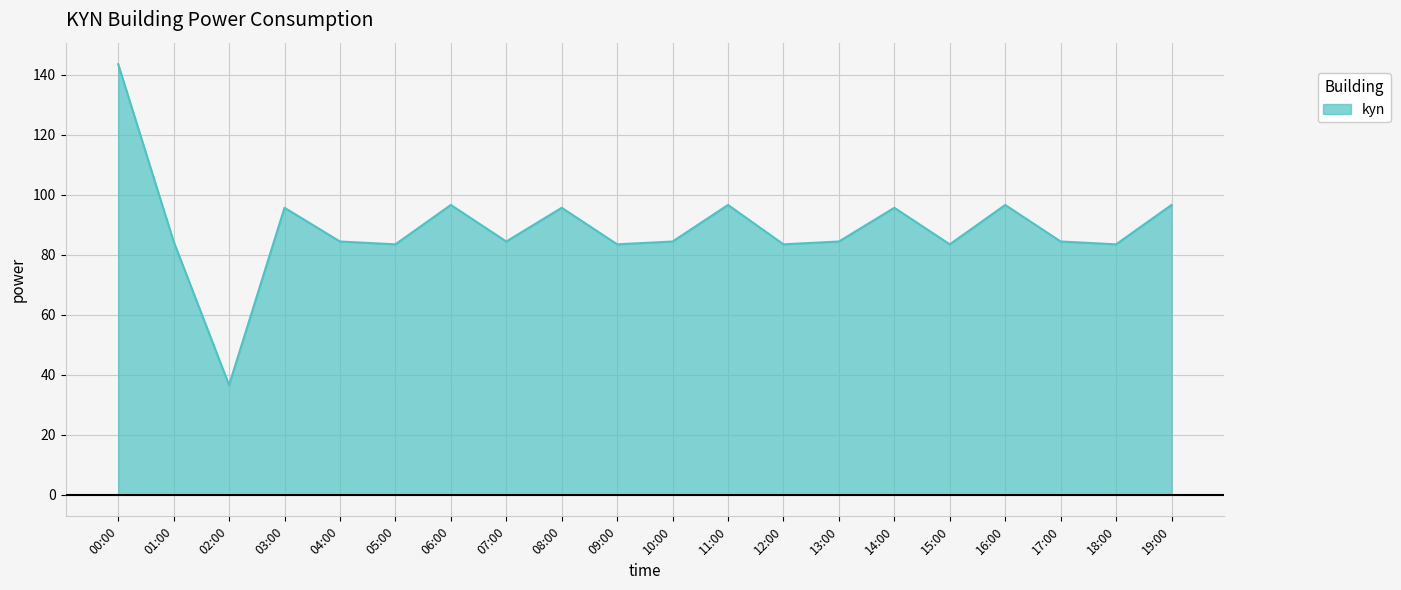

What is the difference between the values at 03:00 and 10:00?

11.2